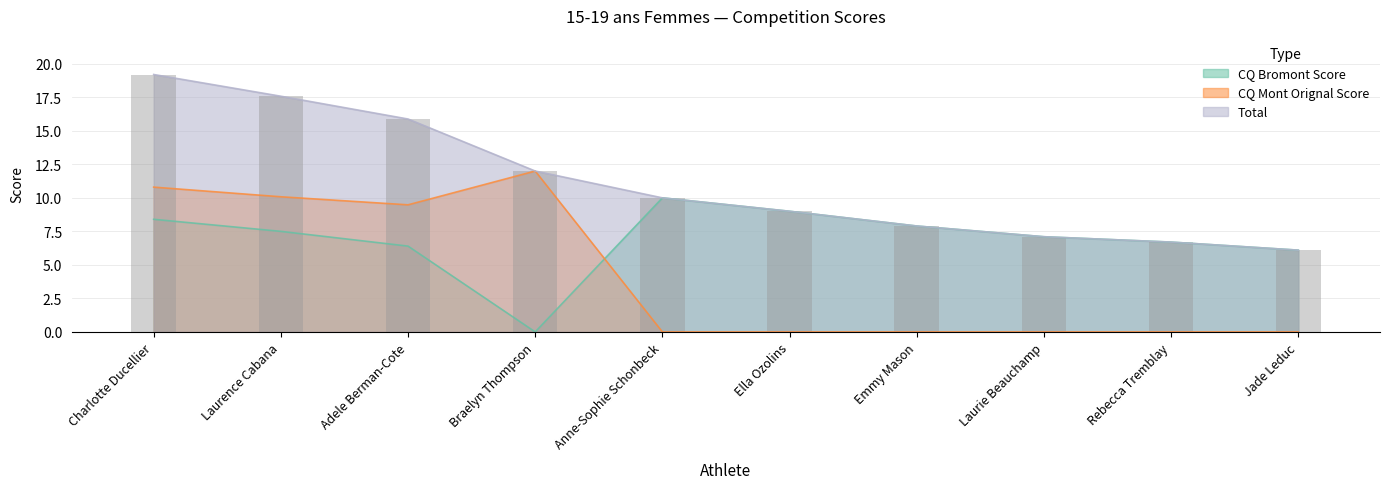

How many groups of bars are there?

10